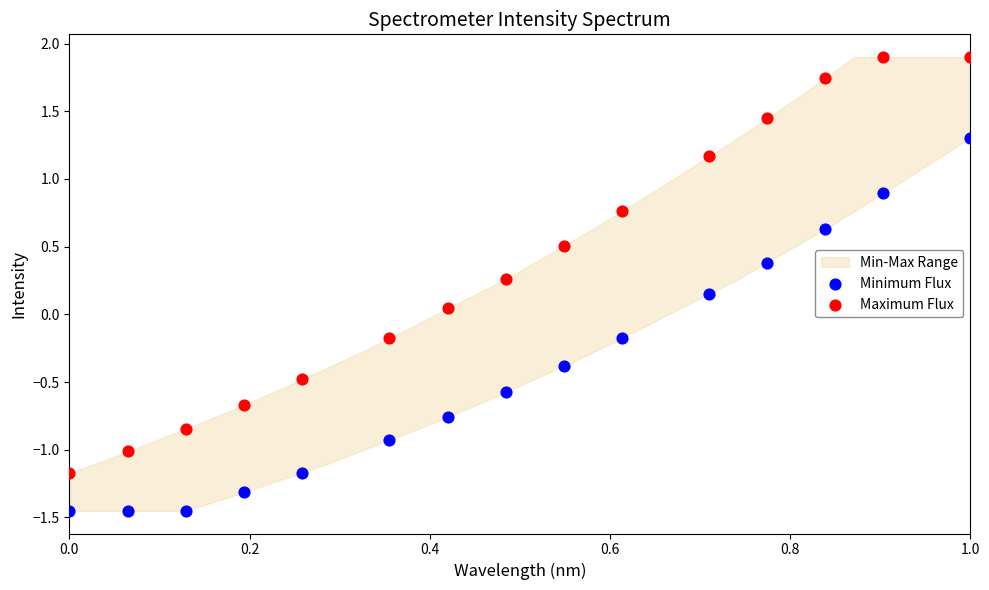

Which series contains the highest Y value?

Maximum Flux